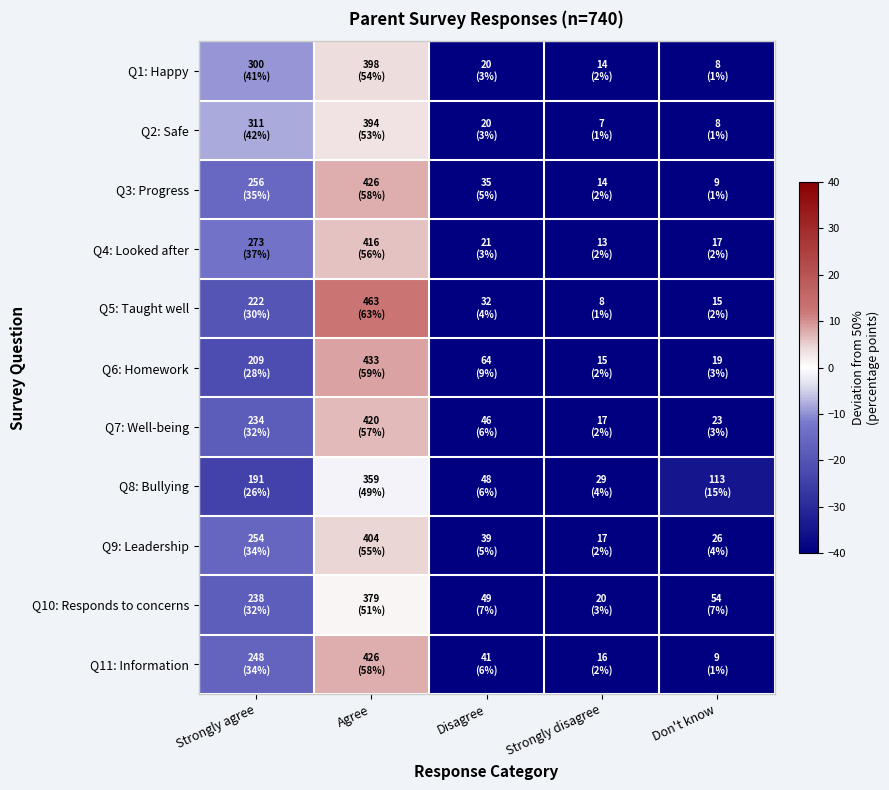

Reading left to right, extract all data points from this chart.

Q1: Happy: Strongly agree=-9.5	Agree=3.8	Disagree=-47.3	Strongly disagree=-48.1	Don't know=-48.9
Q2: Safe: Strongly agree=-8.0	Agree=3.2	Disagree=-47.3	Strongly disagree=-49.1	Don't know=-48.9
Q3: Progress: Strongly agree=-15.4	Agree=7.6	Disagree=-45.3	Strongly disagree=-48.1	Don't know=-48.8
Q4: Looked after: Strongly agree=-13.1	Agree=6.2	Disagree=-47.2	Strongly disagree=-48.2	Don't know=-47.7
Q5: Taught well: Strongly agree=-20.0	Agree=12.6	Disagree=-45.7	Strongly disagree=-48.9	Don't know=-48.0
Q6: Homework: Strongly agree=-21.8	Agree=8.5	Disagree=-41.4	Strongly disagree=-48.0	Don't know=-47.4
Q7: Well-being: Strongly agree=-18.4	Agree=6.8	Disagree=-43.8	Strongly disagree=-47.7	Don't know=-46.9
Q8: Bullying: Strongly agree=-24.2	Agree=-1.5	Disagree=-43.5	Strongly disagree=-46.1	Don't know=-34.7
Q9: Leadership: Strongly agree=-15.7	Agree=4.6	Disagree=-44.7	Strongly disagree=-47.7	Don't know=-46.5
Q10: Responds to concerns: Strongly agree=-17.8	Agree=1.2	Disagree=-43.4	Strongly disagree=-47.3	Don't know=-42.7
Q11: Information: Strongly agree=-16.5	Agree=7.6	Disagree=-44.5	Strongly disagree=-47.8	Don't know=-48.8